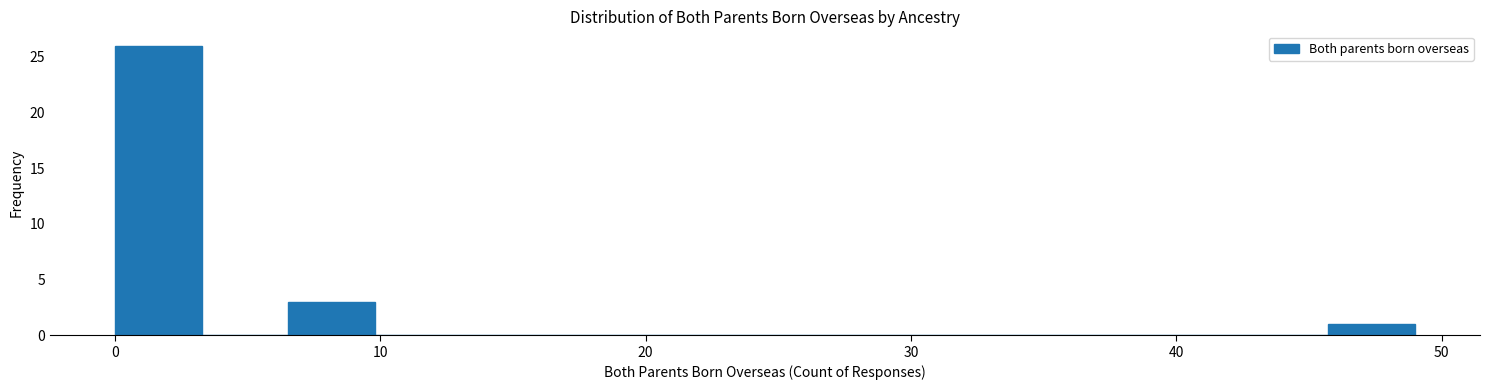

Around what value on the x-axis is the tallest bar? Give the approximate position of its centre, as read against the axis.

2